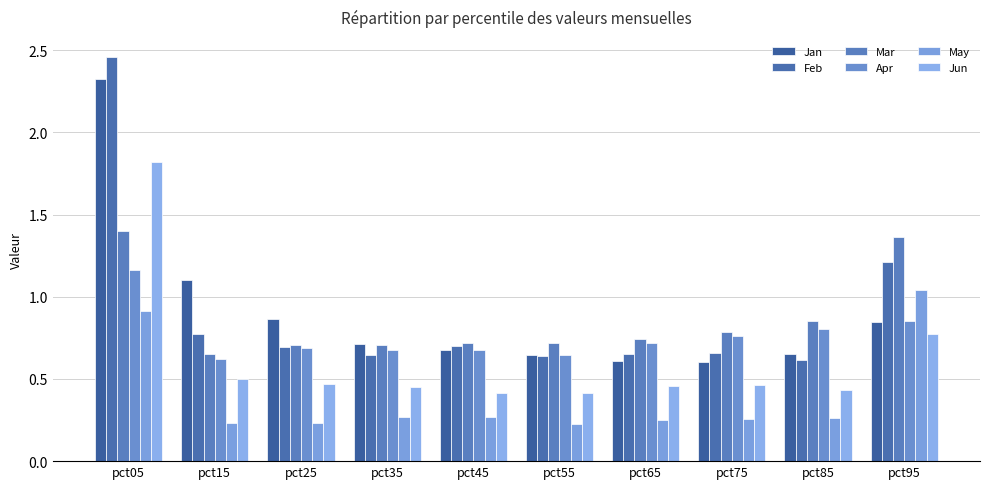

Which series changed the most between pct25 and pct85?

Jan